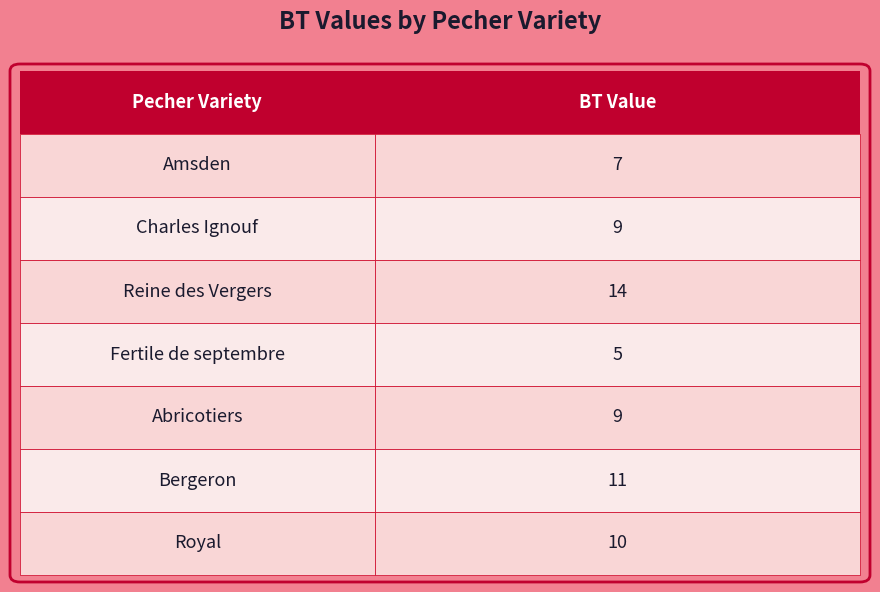

True or false: the data shows 3 at Amsden.

False